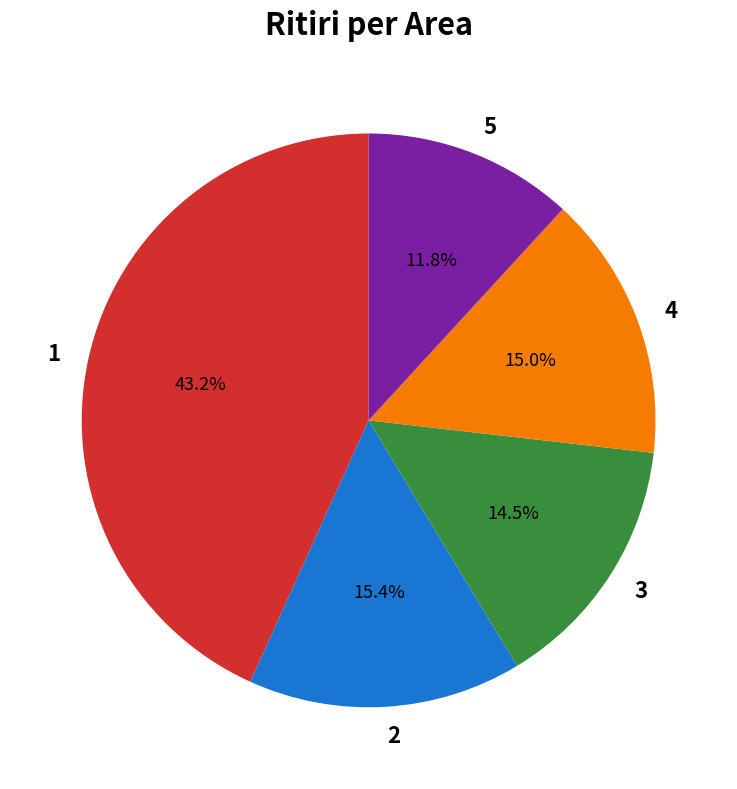

What is the largest slice in the pie chart?

1